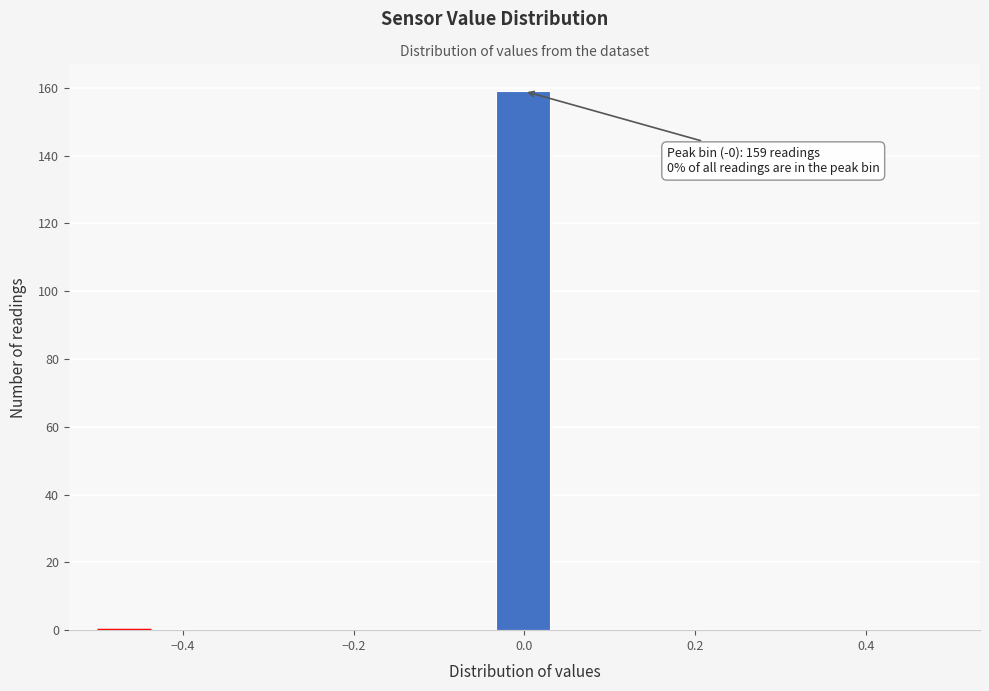

Read against the x-axis, roughly where is the centre of the tallest bar?

0.00